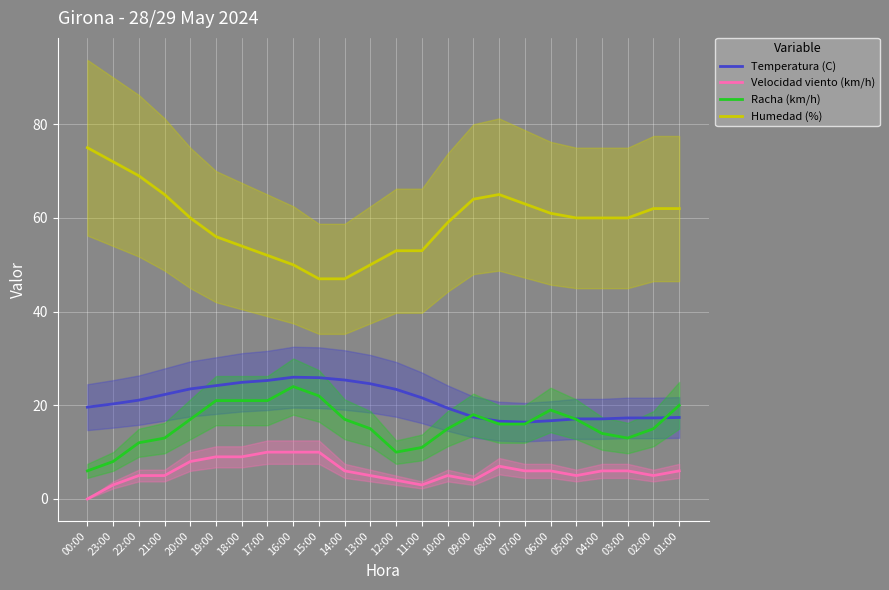

What is the approximate value of Velocidad viento (km/h) at 19:00?

9.0